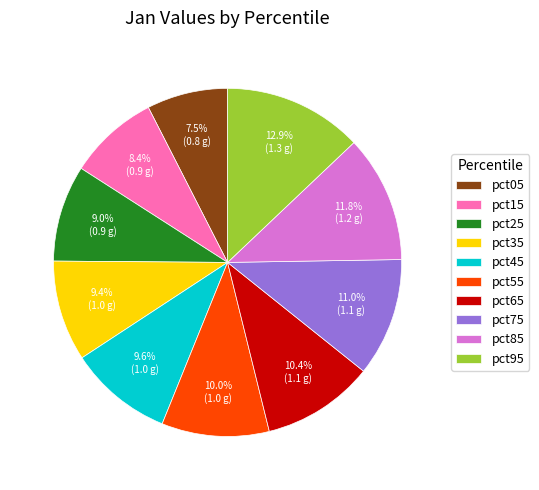

Which has a higher value, pct15 or pct55?

pct55